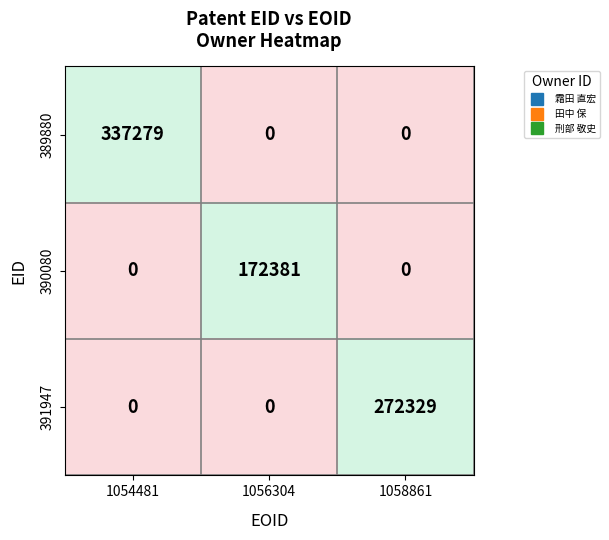

What is the total value across all series at 1054481?

337279